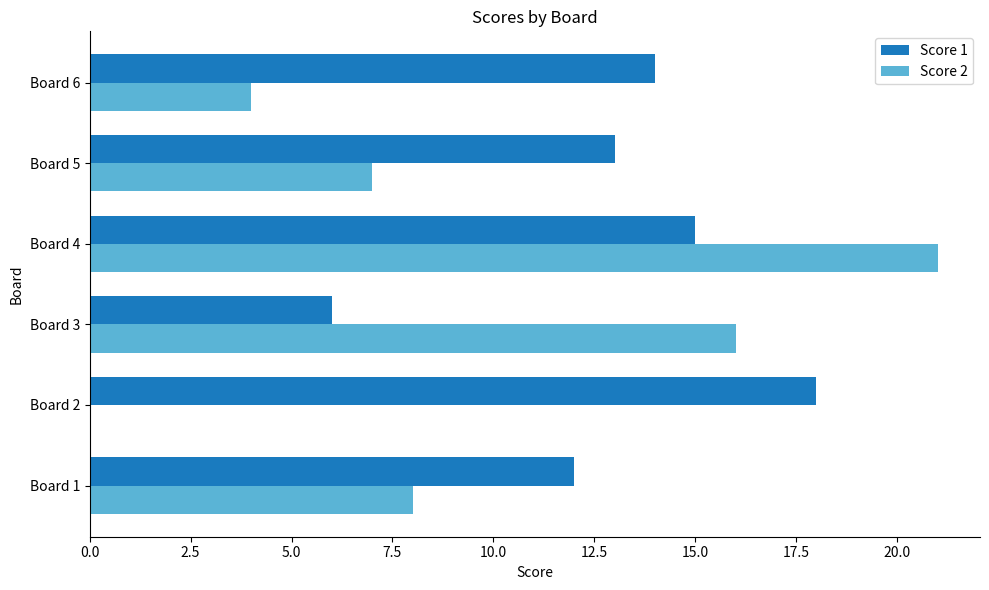

At which category is the sum across all series the highest?

Board 4